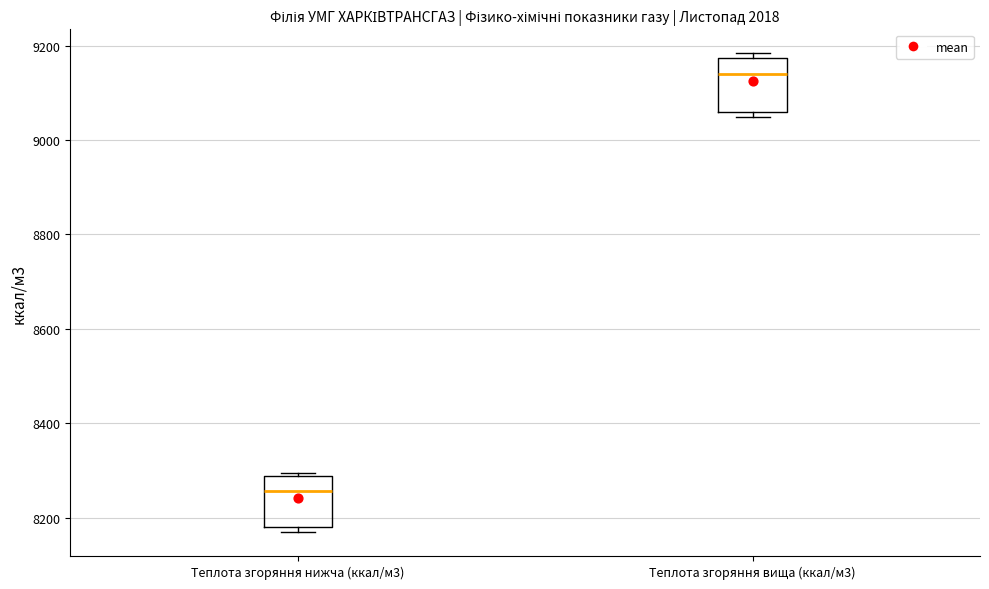

Where does the median line of the box for Теплота згоряння вища (ккал/м3) sit on the y-axis? The values are not printed on the chart, so give them approximately, as read against the axis.

9140